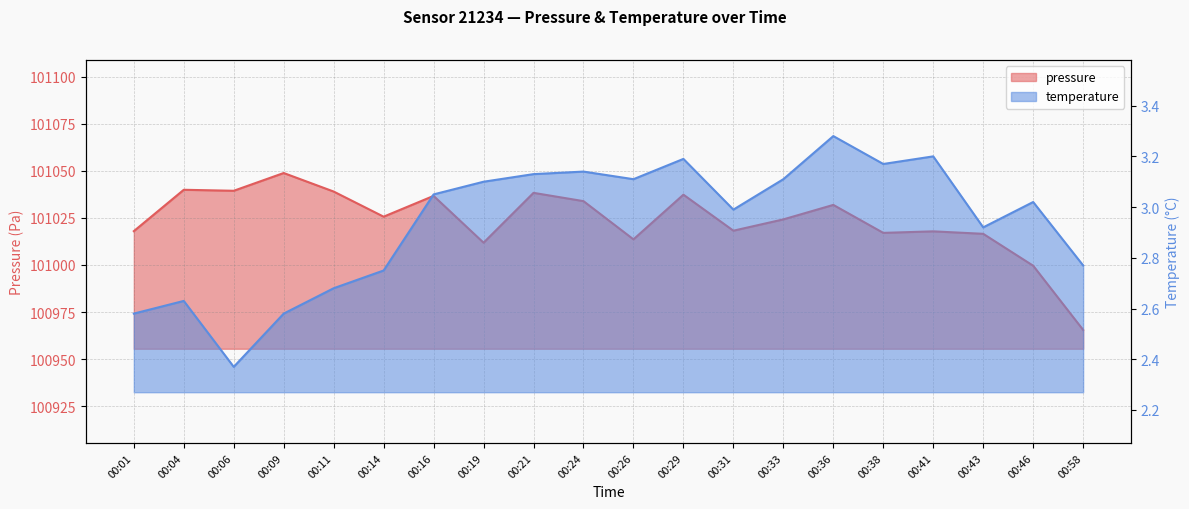

At 00:14, list the series in order from largest to smallest.

pressure, temperature